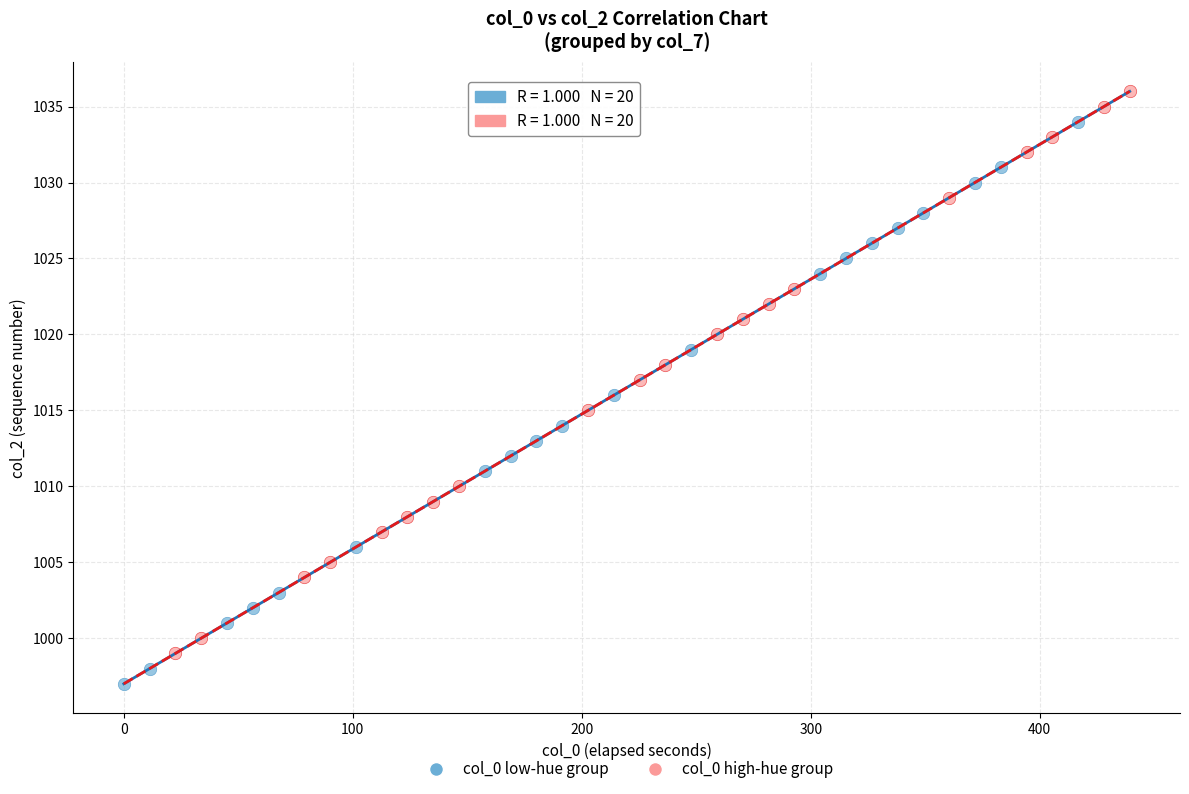

Which series reaches the minimum Y coordinate?

col_0 low-hue group